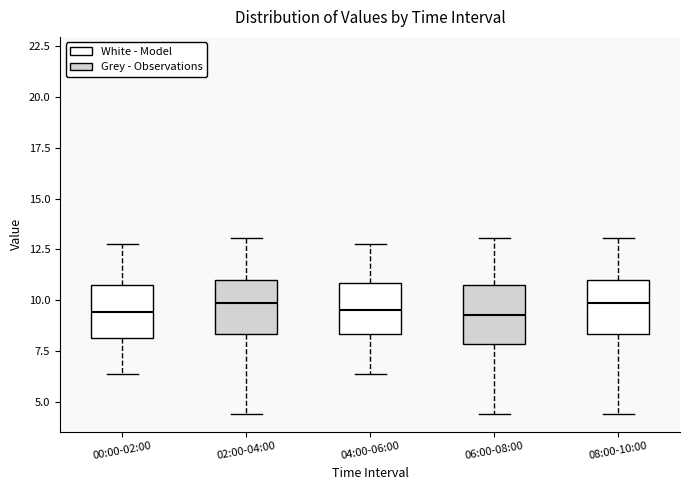

Reading left to right, read every box against the y-axis: the position of its median line, the range the box covers, and the ends of its whiskers. The values are not printed on the chart, so give them approximately, as read against the axis.

00:00-02:00: median 9.5, box 8.0 to 10.5, whiskers 6.5 to 13.0
02:00-04:00: median 10.0, box 8.5 to 11.0, whiskers 4.5 to 13.0
04:00-06:00: median 9.5, box 8.5 to 11.0, whiskers 6.5 to 13.0
06:00-08:00: median 9.5, box 8.0 to 11.0, whiskers 4.5 to 13.0
08:00-10:00: median 10.0, box 8.5 to 11.0, whiskers 4.5 to 13.0